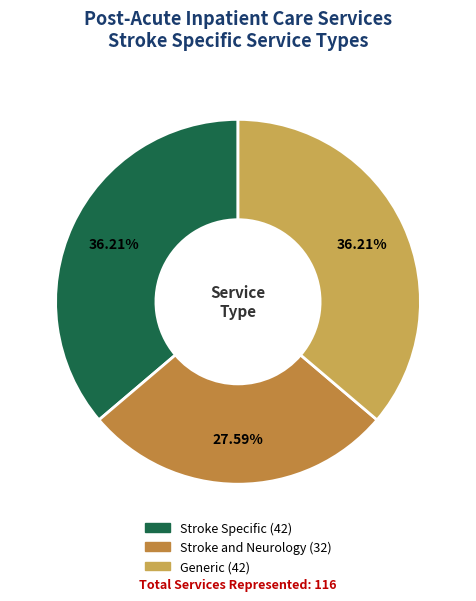

How many segments does this pie chart have?

3